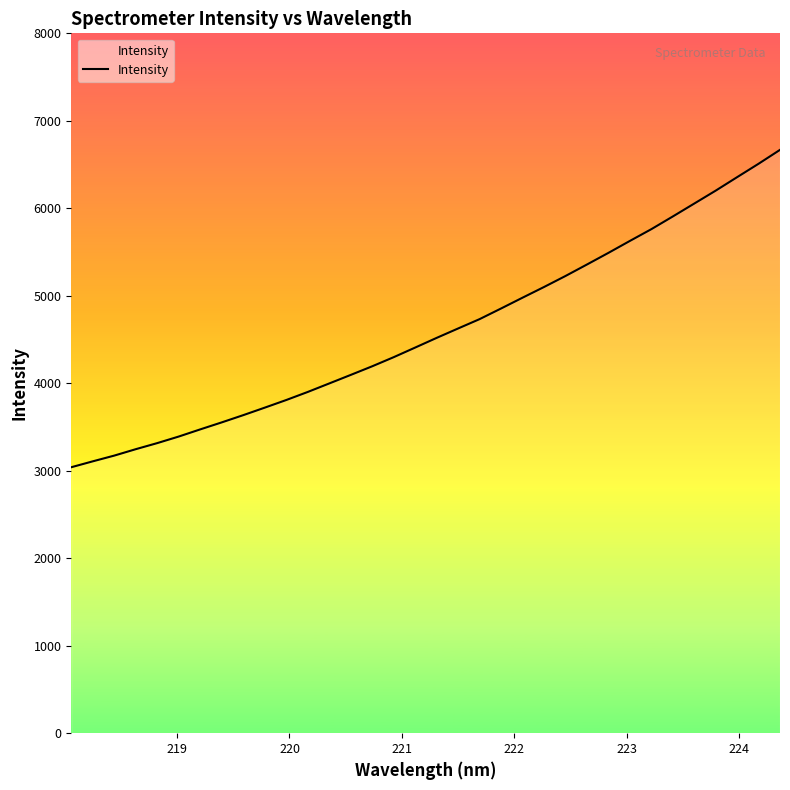

What is the greatest value displayed?

6668.0